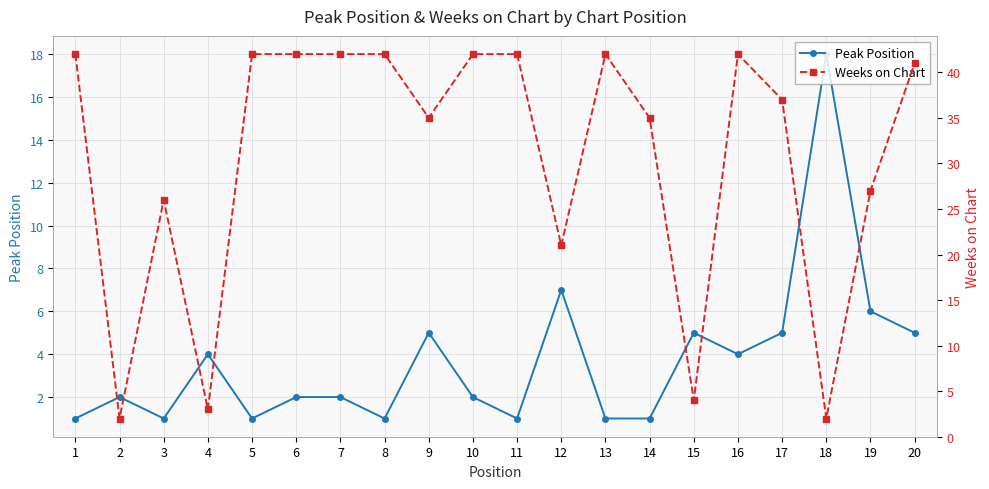

Reading left to right, extract all data points from this chart.

Peak Position: 1=1	2=2	3=1	4=4	5=1	6=2	7=2	8=1	9=5	10=2	11=1	12=7	13=1	14=1	15=5	16=4	17=5	18=18	19=6	20=5
Weeks on Chart: 1=42	2=2	3=26	4=3	5=42	6=42	7=42	8=42	9=35	10=42	11=42	12=21	13=42	14=35	15=4	16=42	17=37	18=2	19=27	20=41